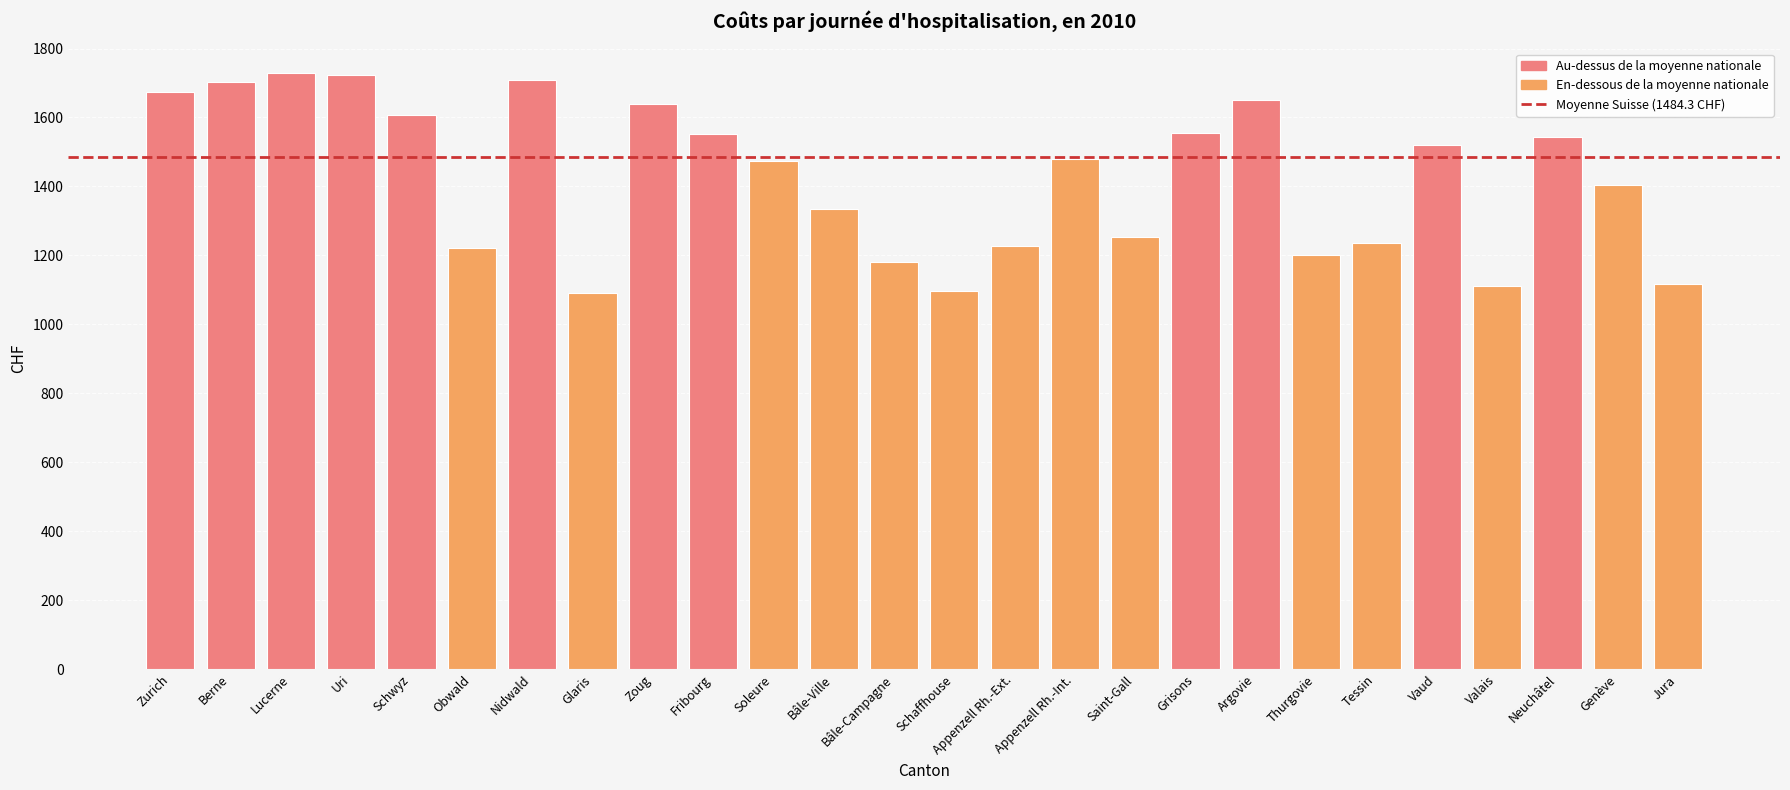

What is the sum of all values?

37031.9